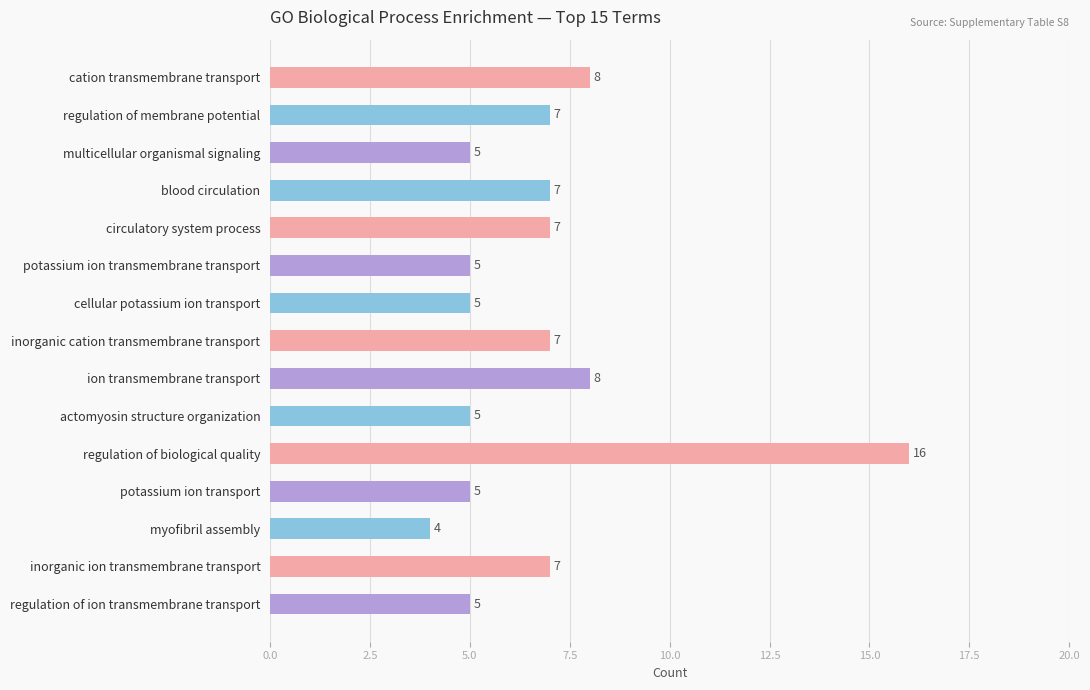

Is it true that the value at multicellular organismal signaling is 2?

False